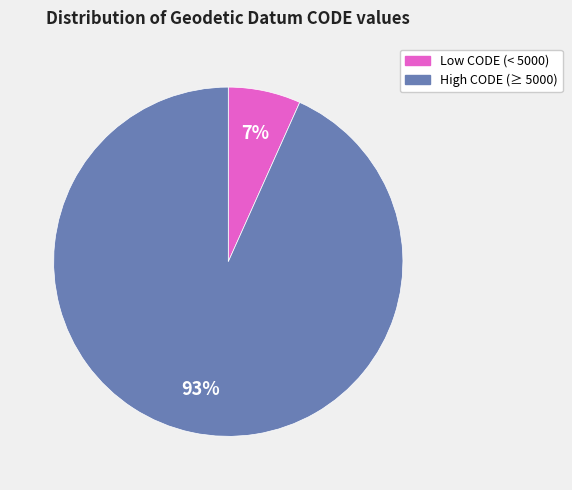

Is there a majority slice in this chart?

Yes